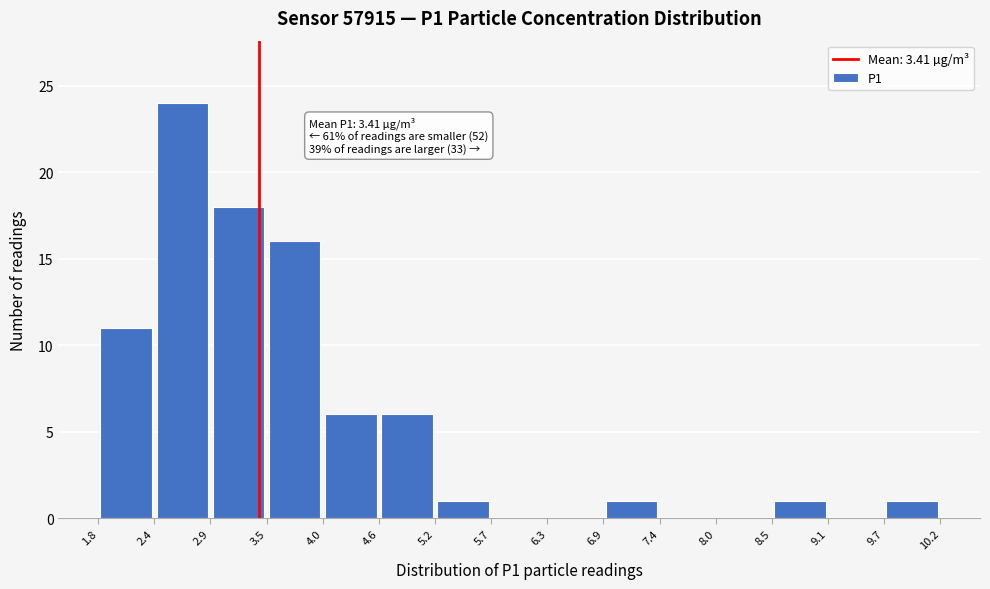

Which range on the x-axis has the tallest bar?

2.4 to 2.9